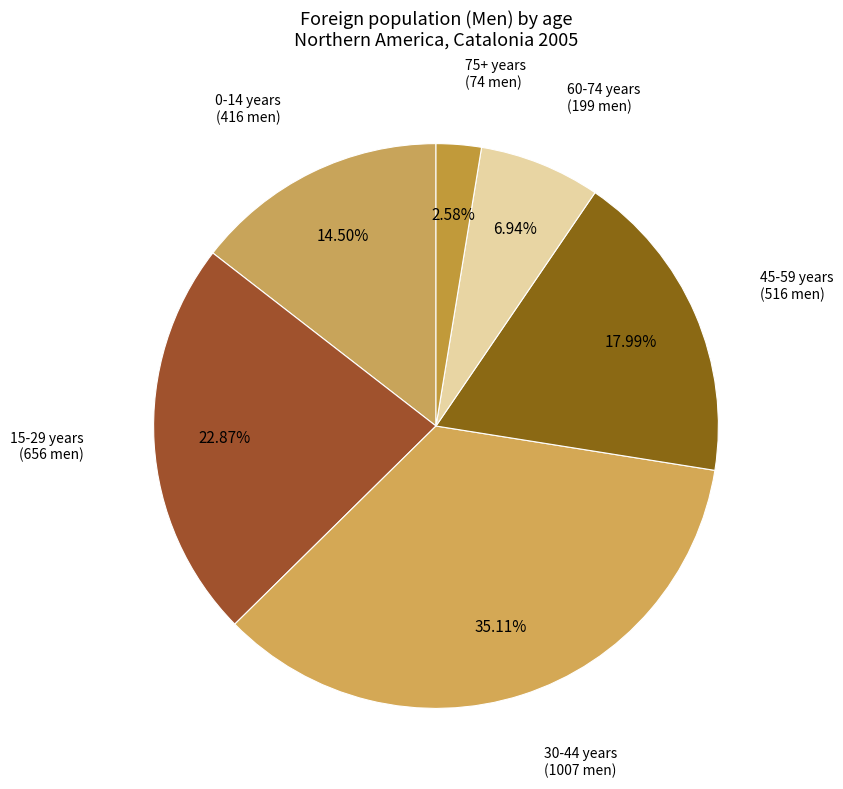

Do 15-29 years and 45-59 years together represent more than half of the pie?

No